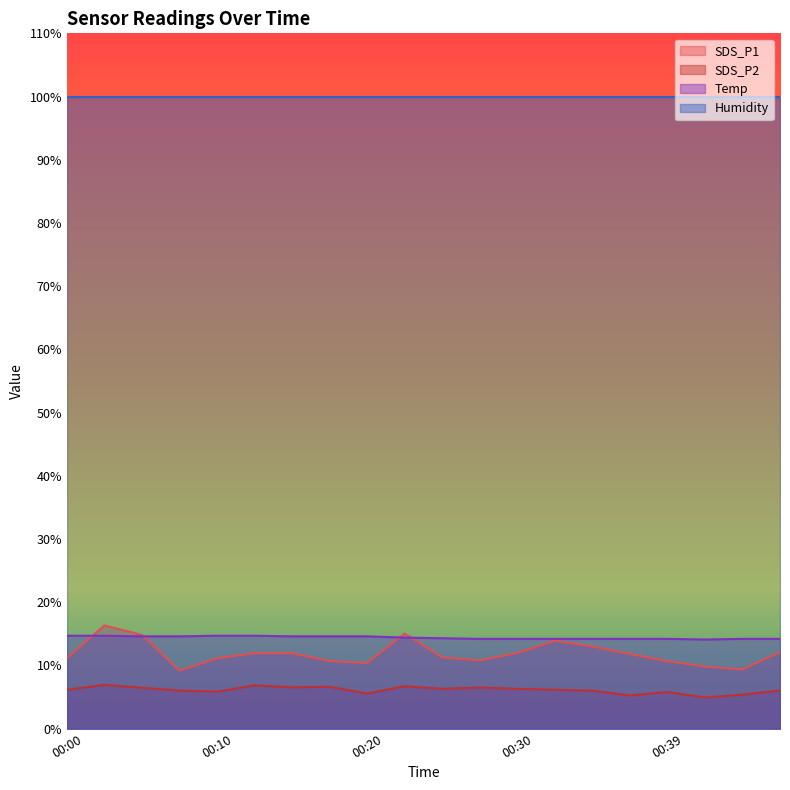

What are all the series names shown in the legend?

SDS_P1, SDS_P2, Temp, Humidity